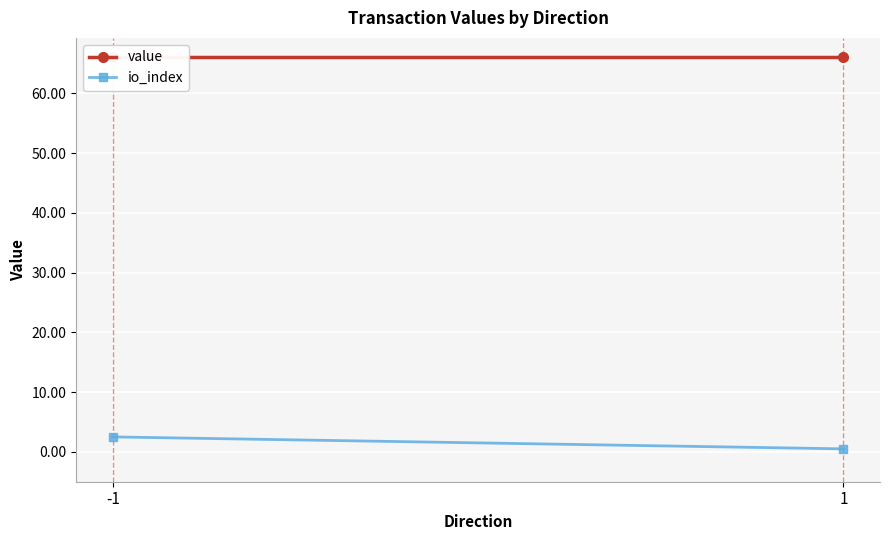

What are all the series names shown in the legend?

value, io_index